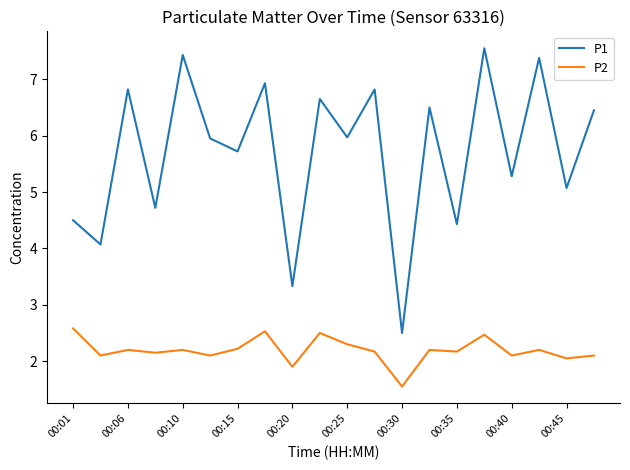

What is the difference between the maximum and minimum values in the P2 series?

1.0